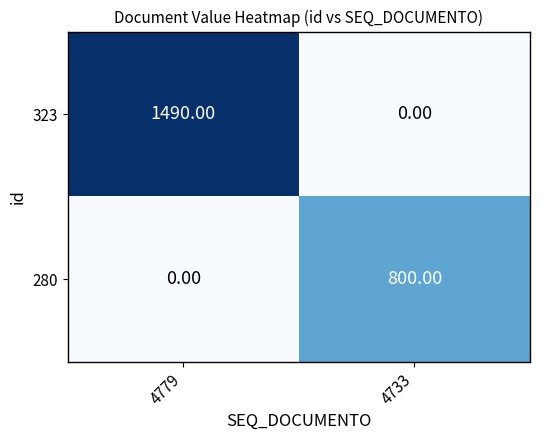

Count the number of data series in this chart.

2